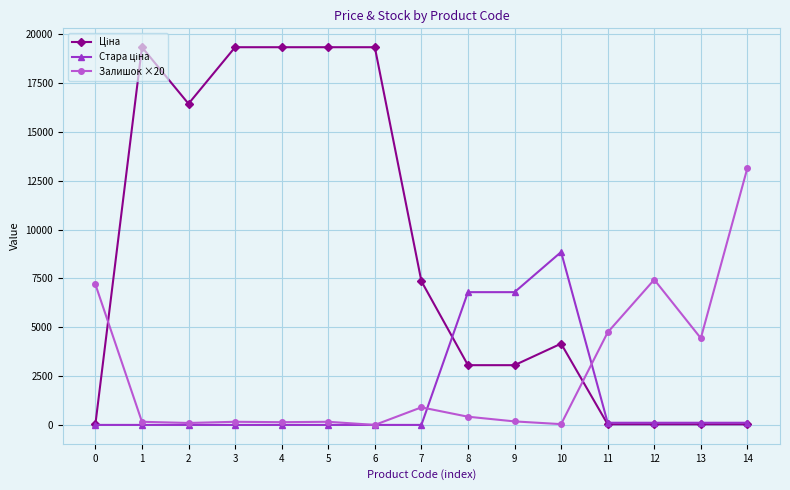

What is the greatest value displayed?

19343.1